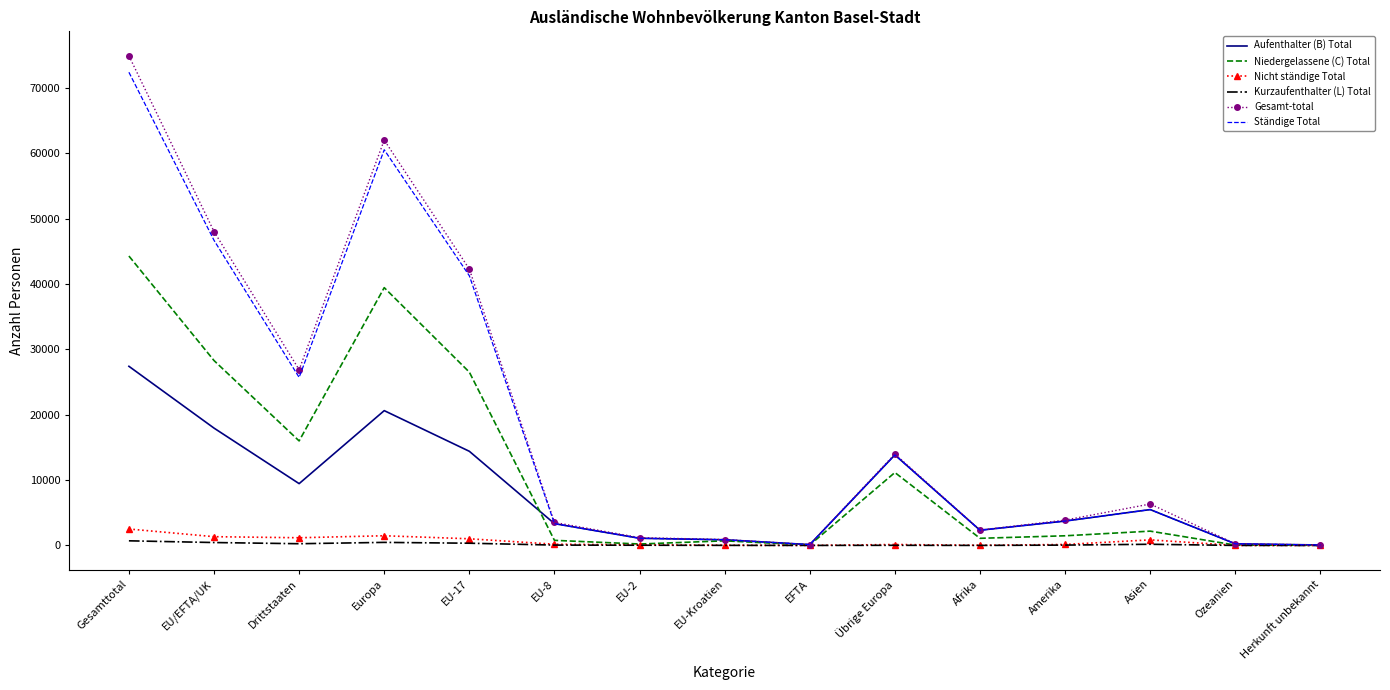

The Gesamt-total series shows 3522 at EU-8. True or false?

True